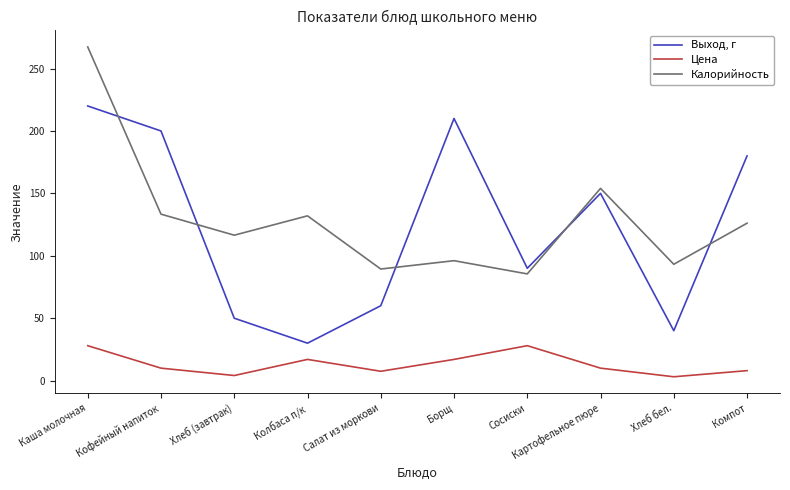

What is the approximate value of Цена at Колбаса п/к?

17.0